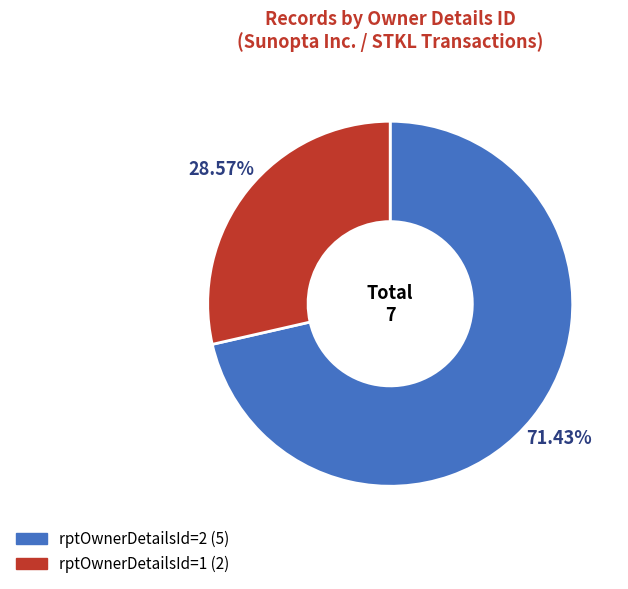

Do rptOwnerDetailsId=1 and rptOwnerDetailsId=2 together represent more than half of the pie?

Yes